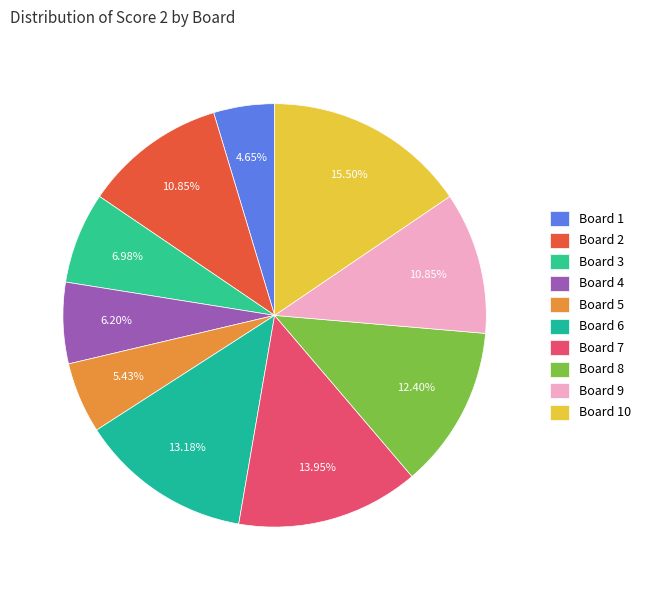

Is it true that Board 9 is 11% of the pie?

True